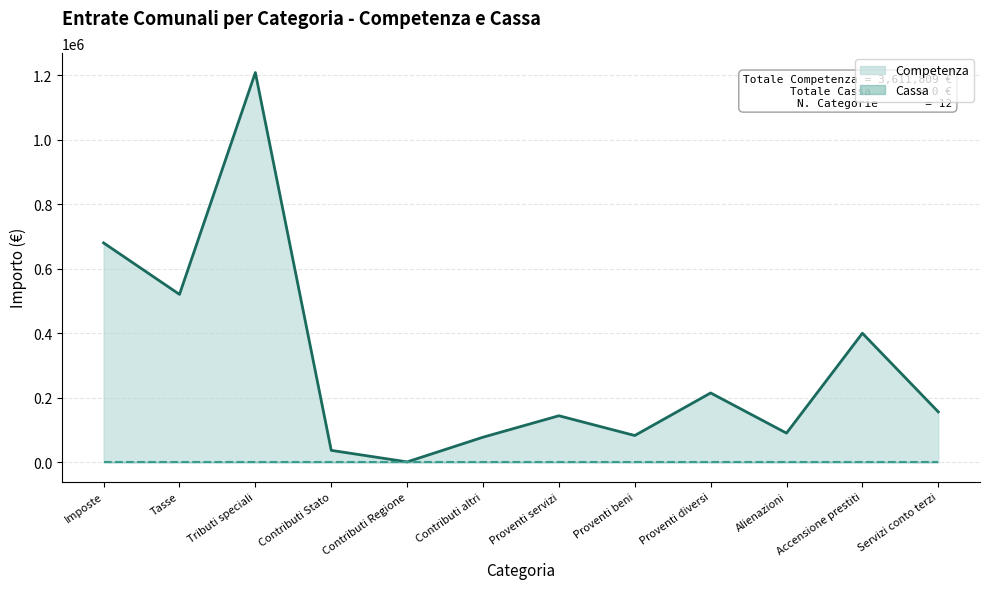

At Proventi beni, list the series in order from largest to smallest.

Competenza (line), Cassa (line)